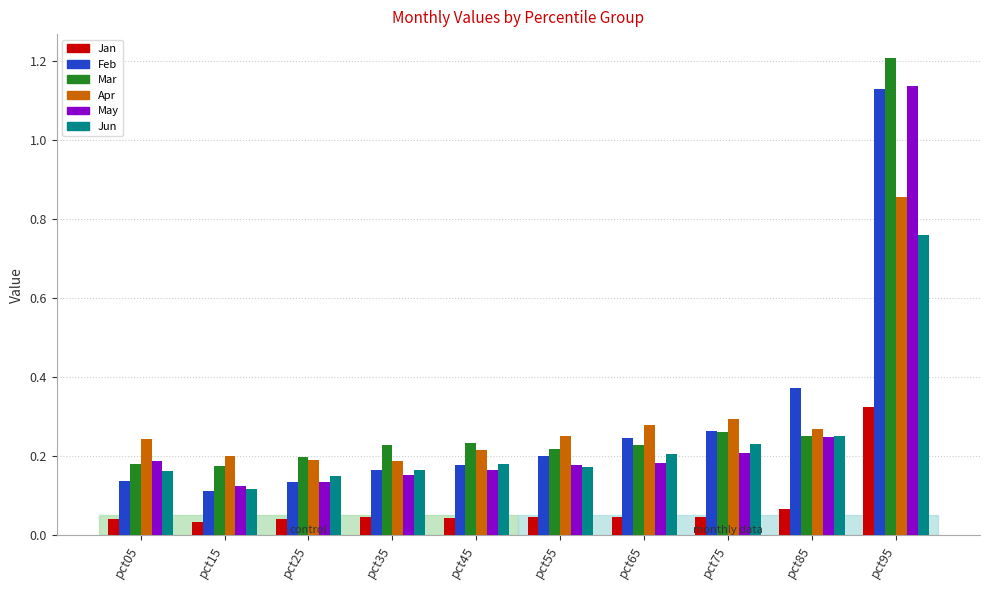

Is it true that Jun equals 0.1 at pct45?

False